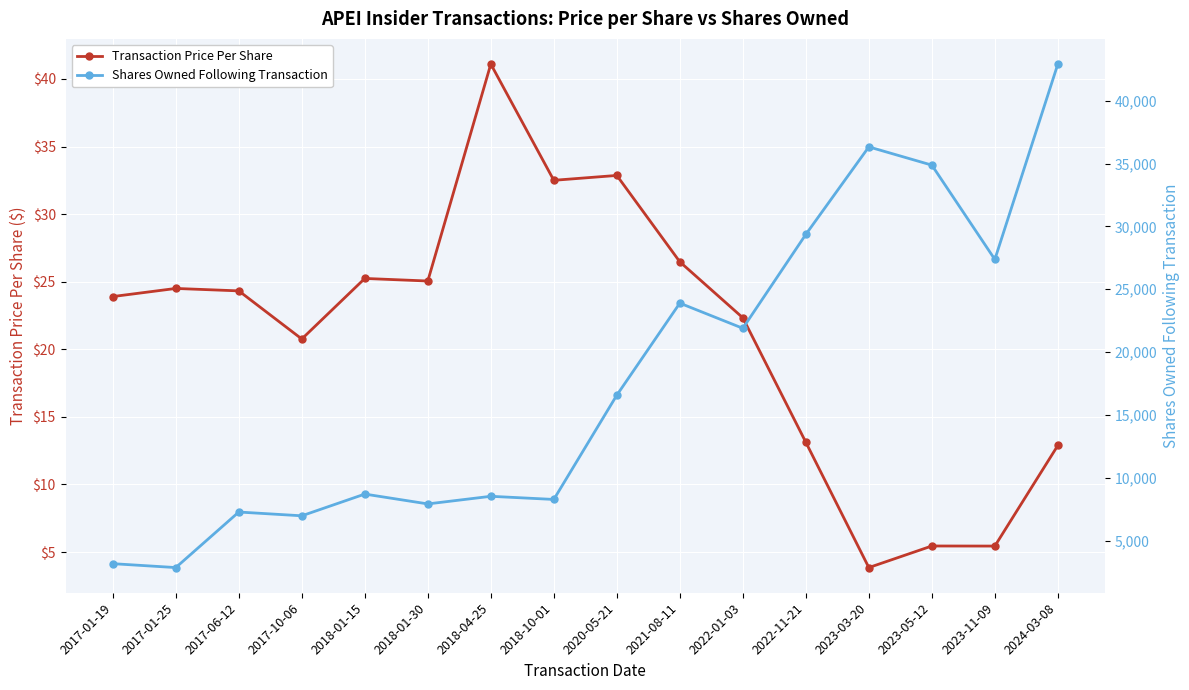

Which series has the largest range (max minus min)?

Shares Owned Following Transaction